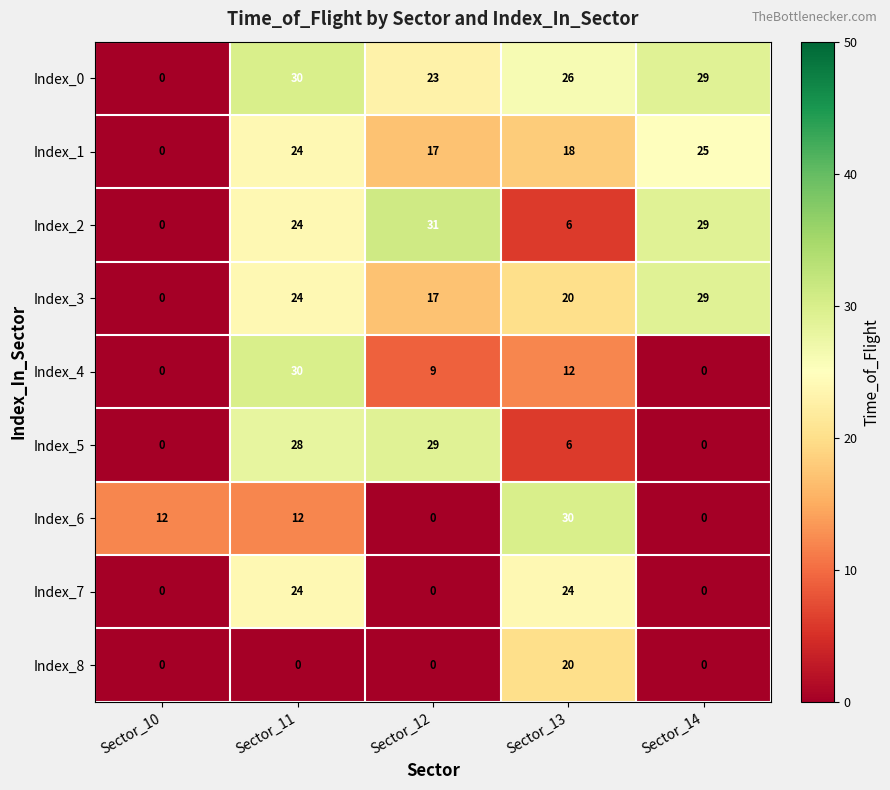

What is the difference between the second highest and second lowest values in the Index_5 series?

28